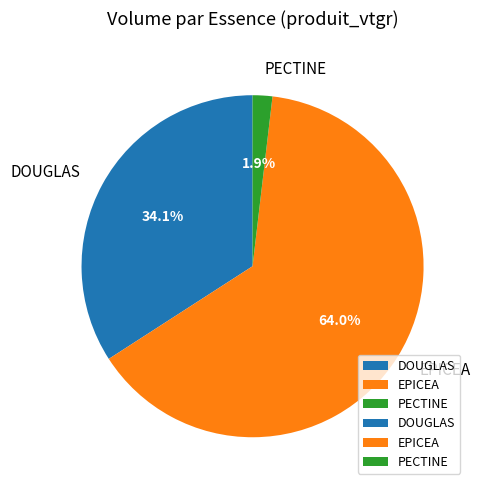

Which slice is the smallest?

PECTINE